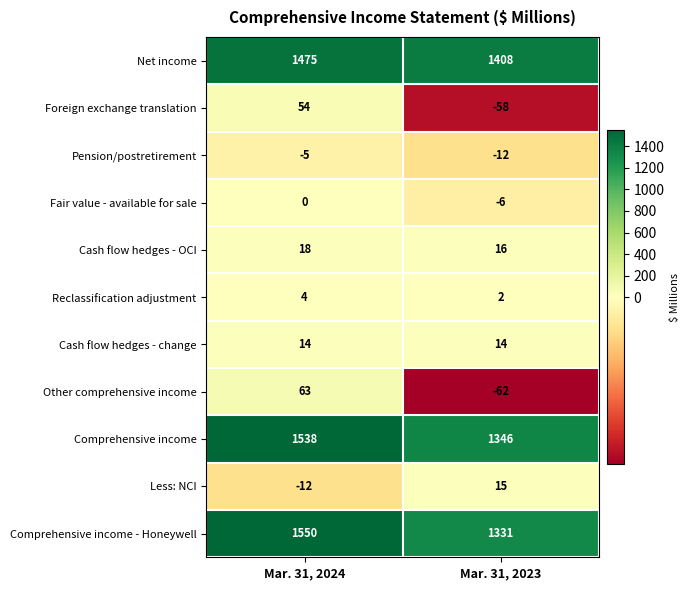

The value of Net income at Mar. 31, 2023 is 1408. True or false?

True